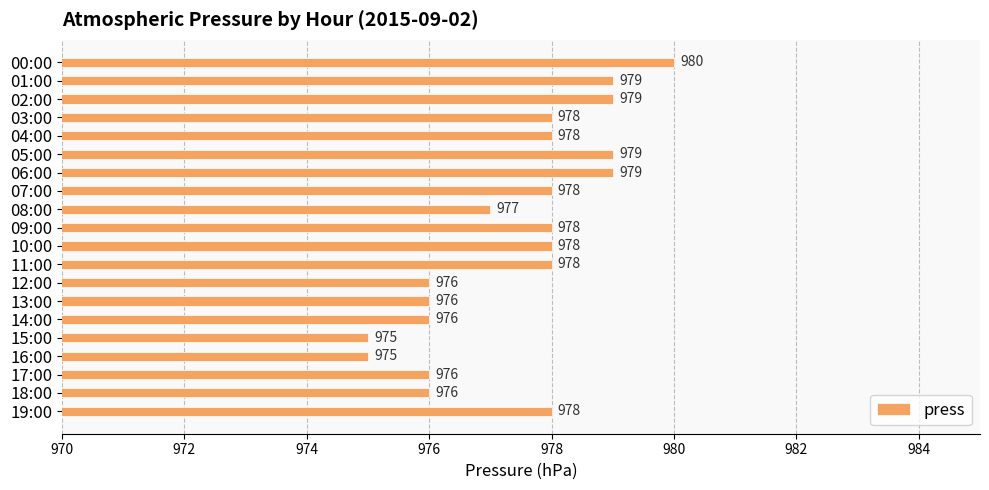

Which has a higher value, 16:00 or 01:00?

01:00